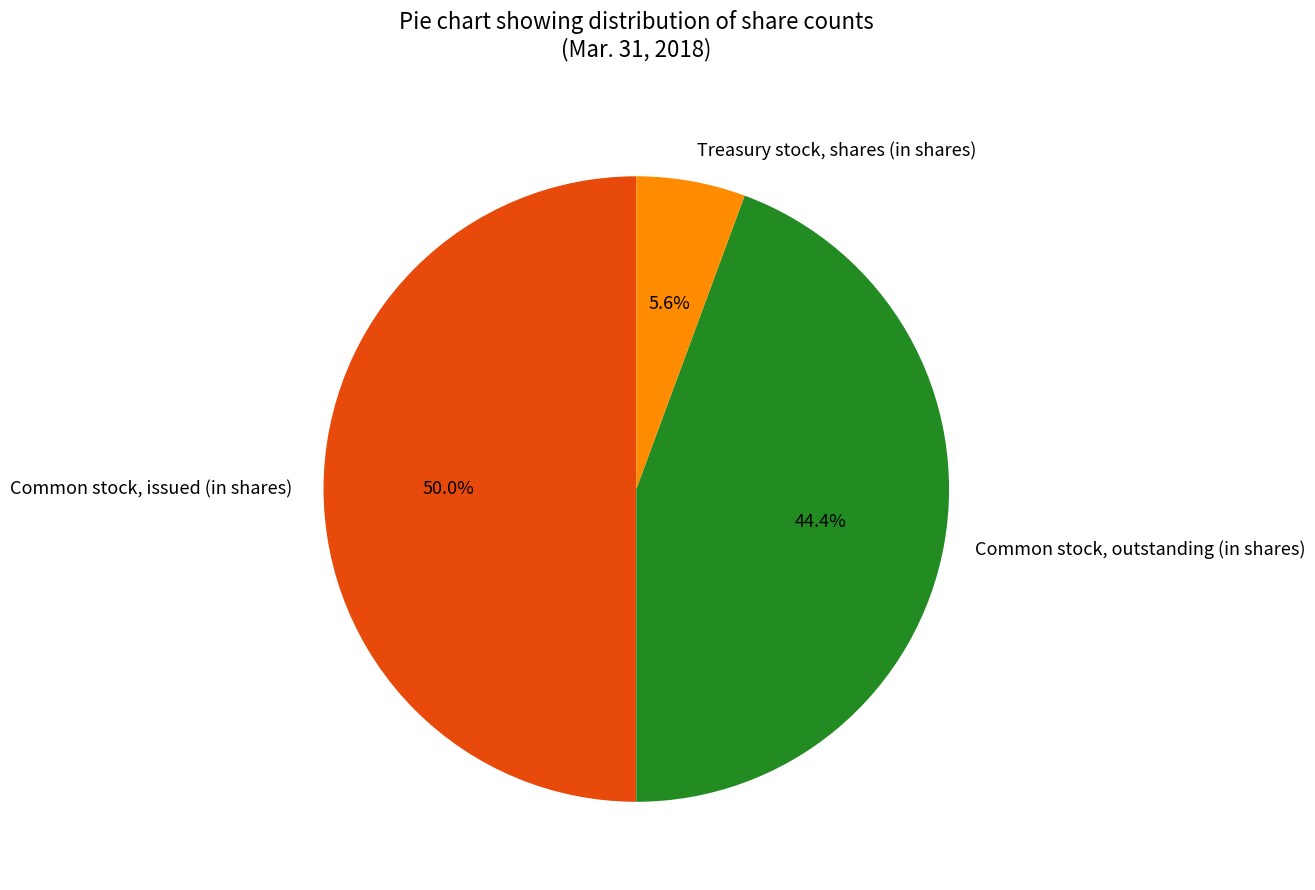

How many slices are in this pie chart?

3